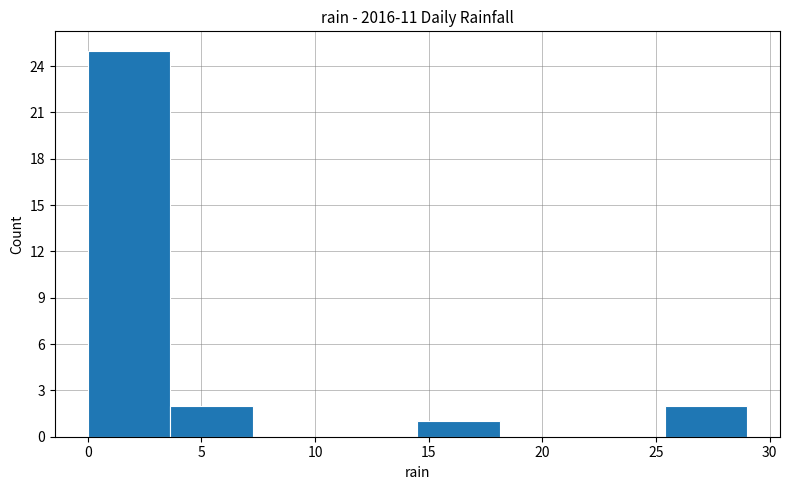

Reading left to right, list every bar in this chart as the range it spans on the x-axis followed by its height. Neither the bar edges nor the heights are printed on the chart, so give them approximately, as read against the axes.

0.0 to 3.5: 25
3.5 to 7.5: 2
7.5 to 11.0: 0
11.0 to 14.5: 0
14.5 to 18.0: 1
18.0 to 22.0: 0
22.0 to 25.5: 0
25.5 to 29.0: 2